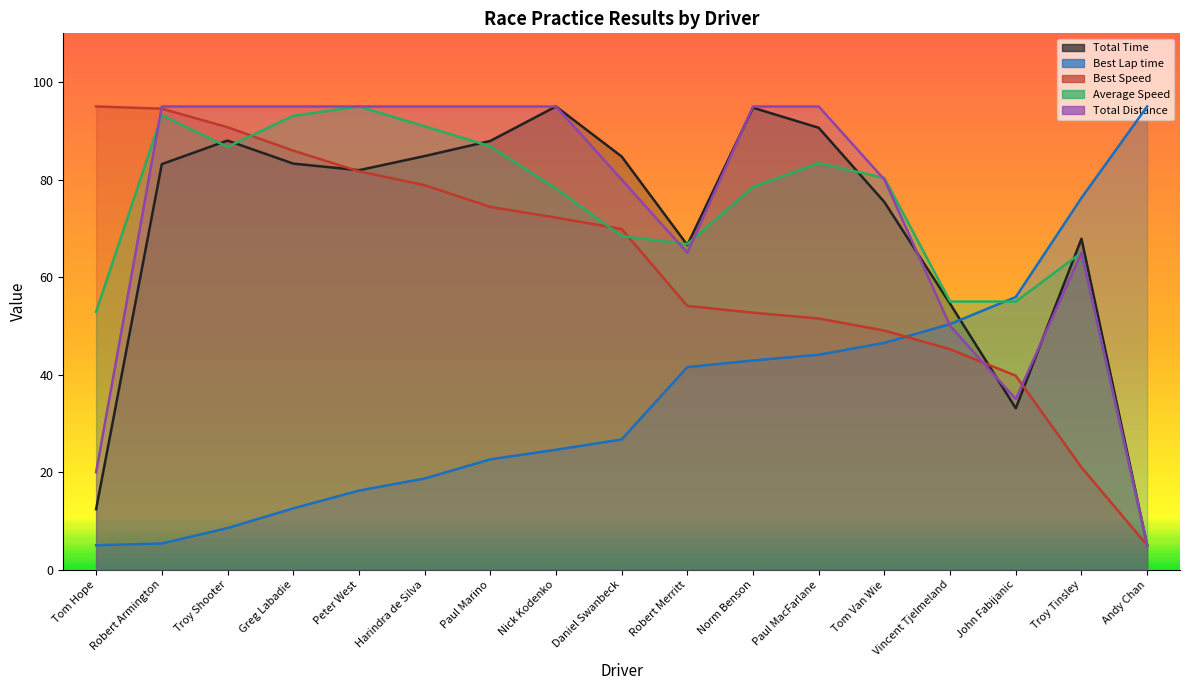

What is the sum of the Best Lap time values at Nick Kodenko and Andy Chan?

119.6